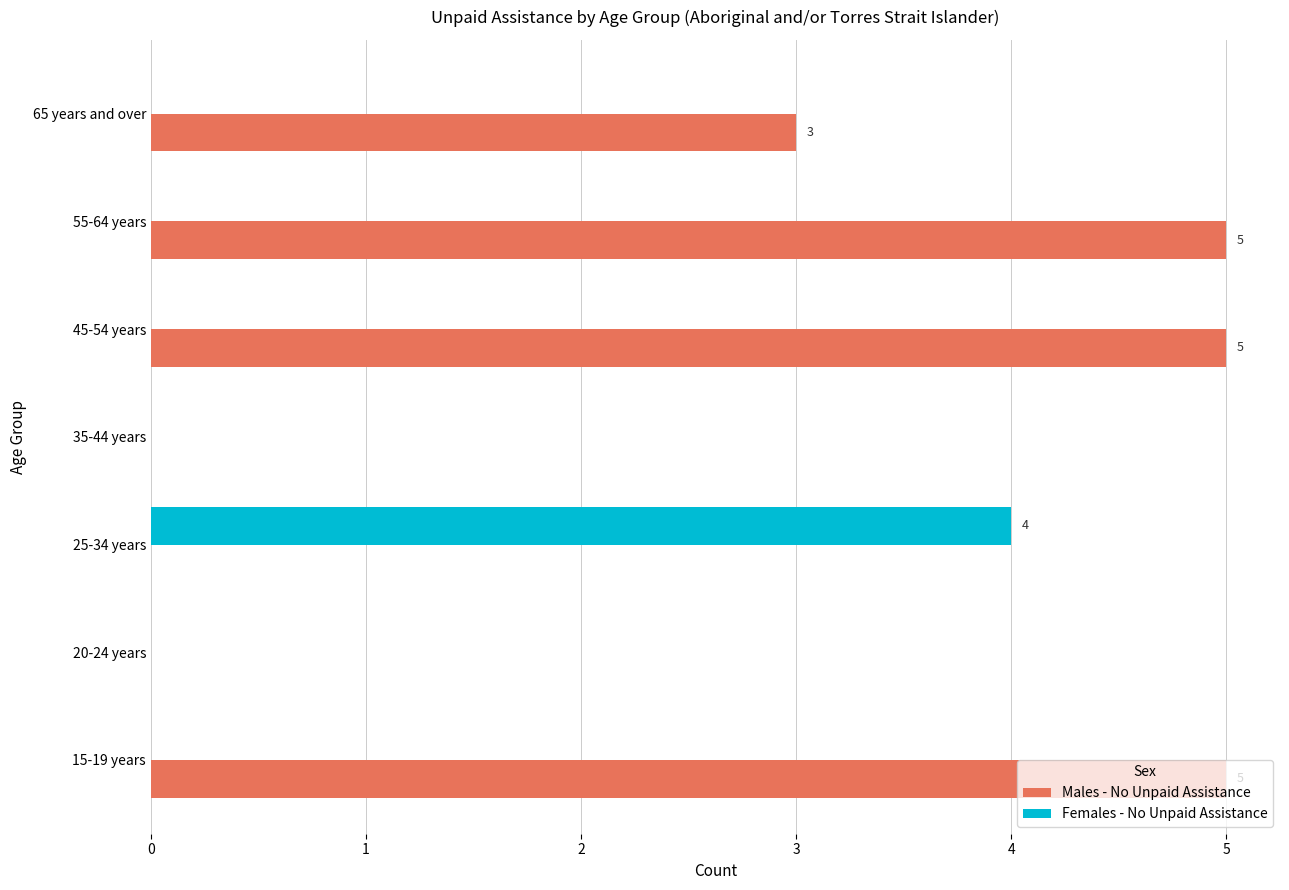

How many Females - No Unpaid Assistance values are between 0 and 1?

6